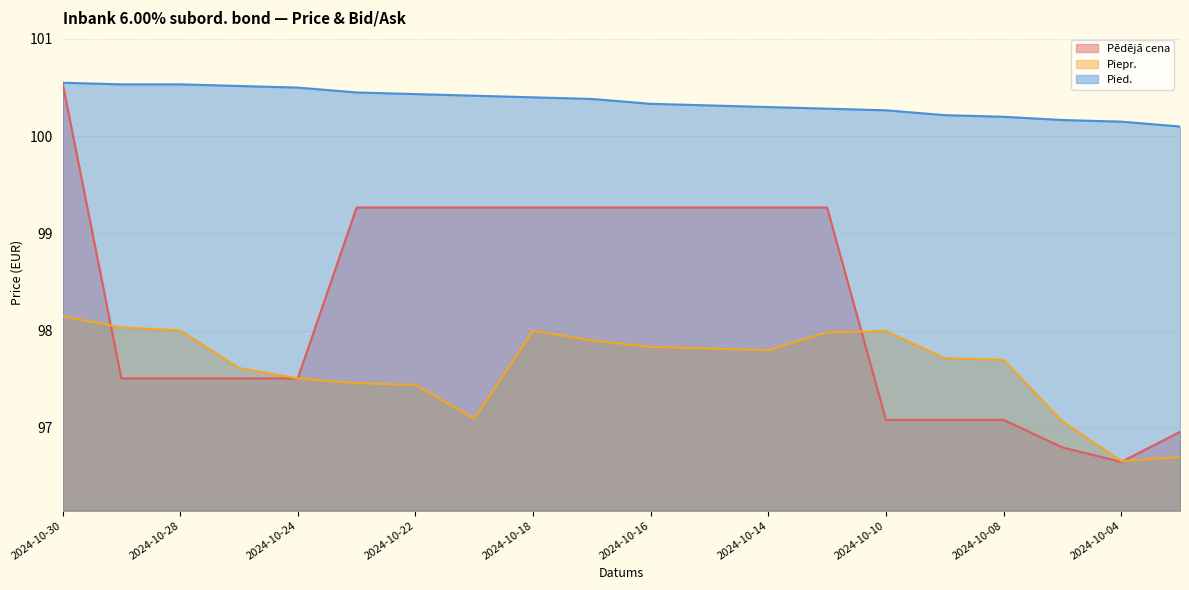

Reading left to right, what are all the values shown in this chart?

Pēdējā cena: 100.5	97.5	97.5	97.5	97.5	99.3	99.3	99.3	99.3	99.3	99.3	99.3	99.3	99.3	97.1	97.1	97.1	96.8	96.7	97.0
Piepr.: 98.2	98.0	98.0	97.6	97.5	97.5	97.4	97.1	98.0	97.9	97.8	97.8	97.8	98.0	98.0	97.7	97.7	97.1	96.7	96.7
Pied.: 100.5	100.5	100.5	100.5	100.5	100.5	100.4	100.4	100.4	100.4	100.3	100.3	100.3	100.3	100.3	100.2	100.2	100.2	100.2	100.1